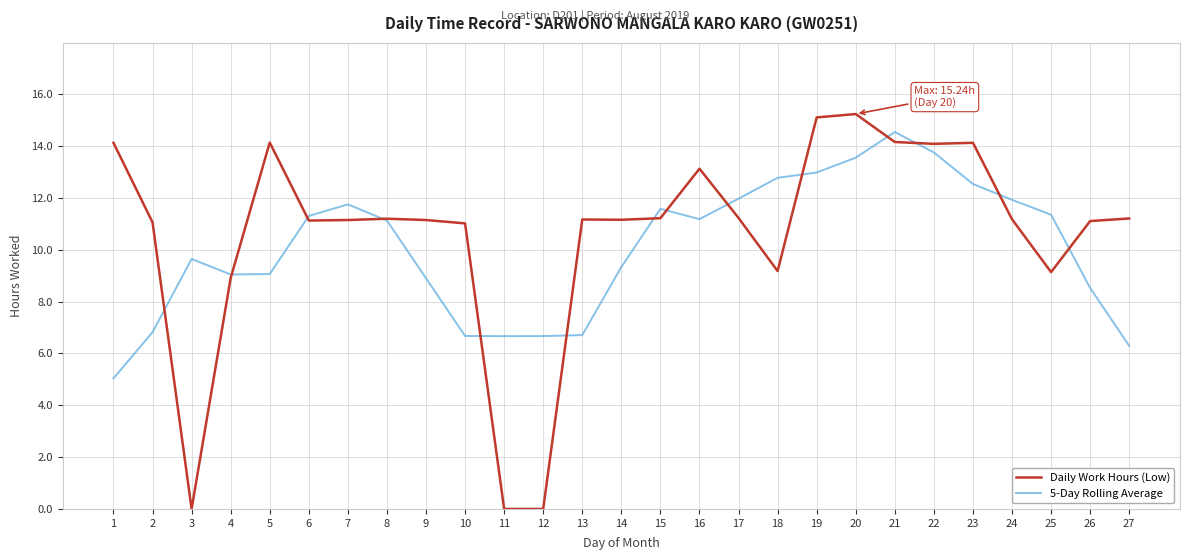

Is it true that 5-Day Rolling Average equals 8.5 at 26?

True